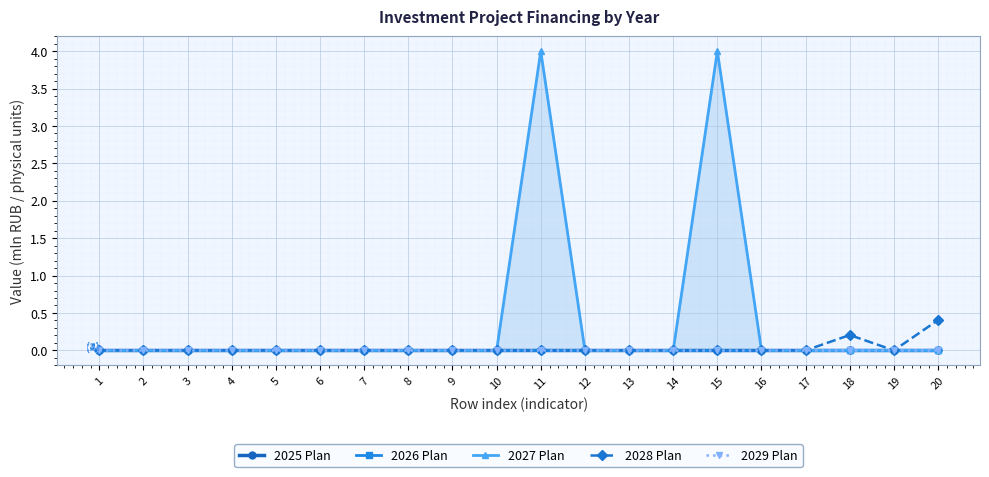

The 2028 Plan series shows 0.0 at 14. True or false?

True